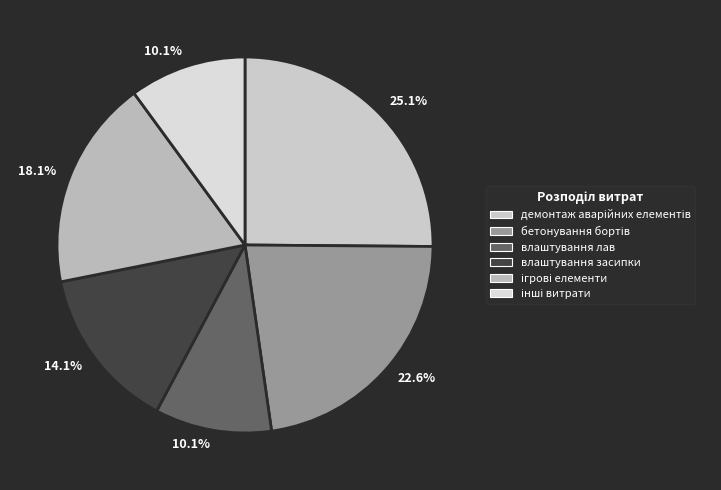

How many segments does this pie chart have?

6